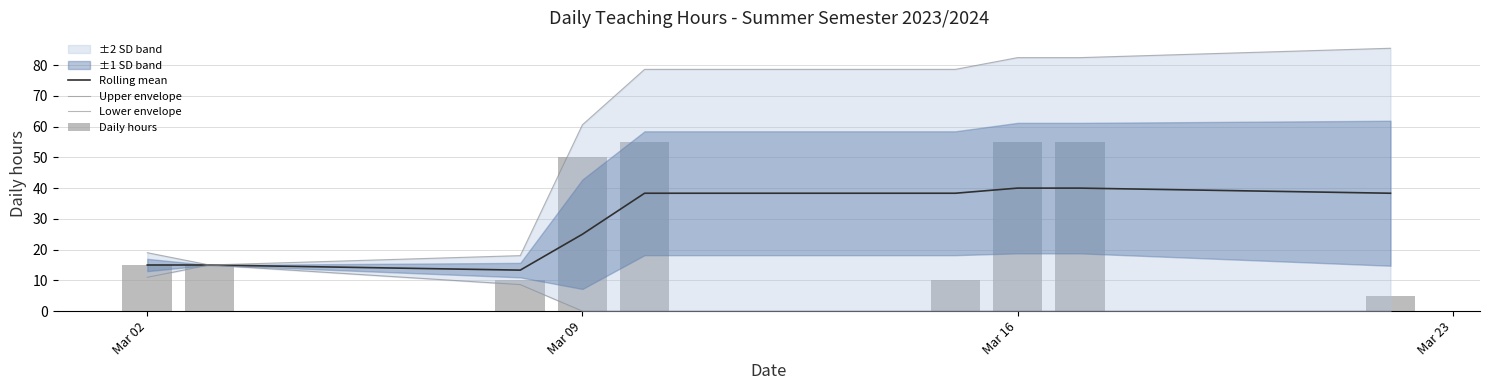

Which series has the widest spread of values?

Upper envelope